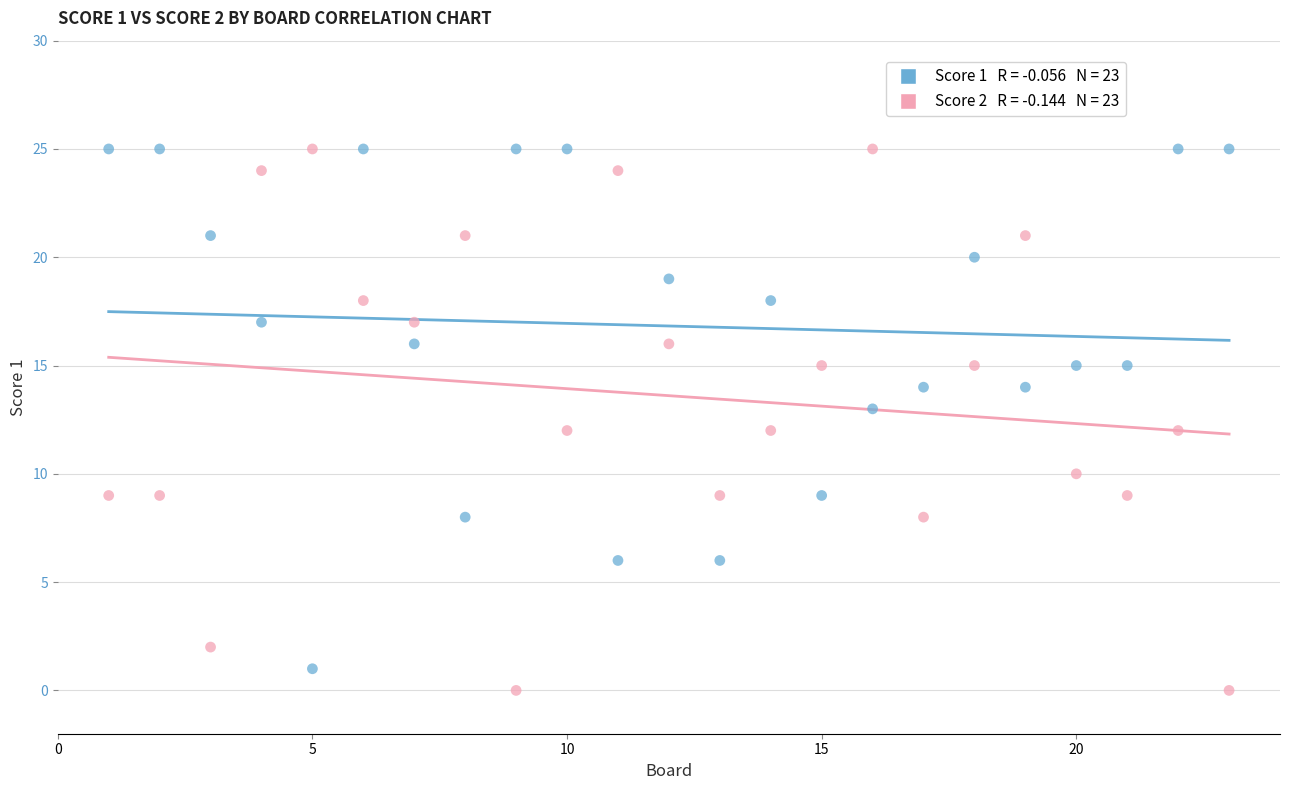

Across all data points, what is the range of X values (max minus min)?

22